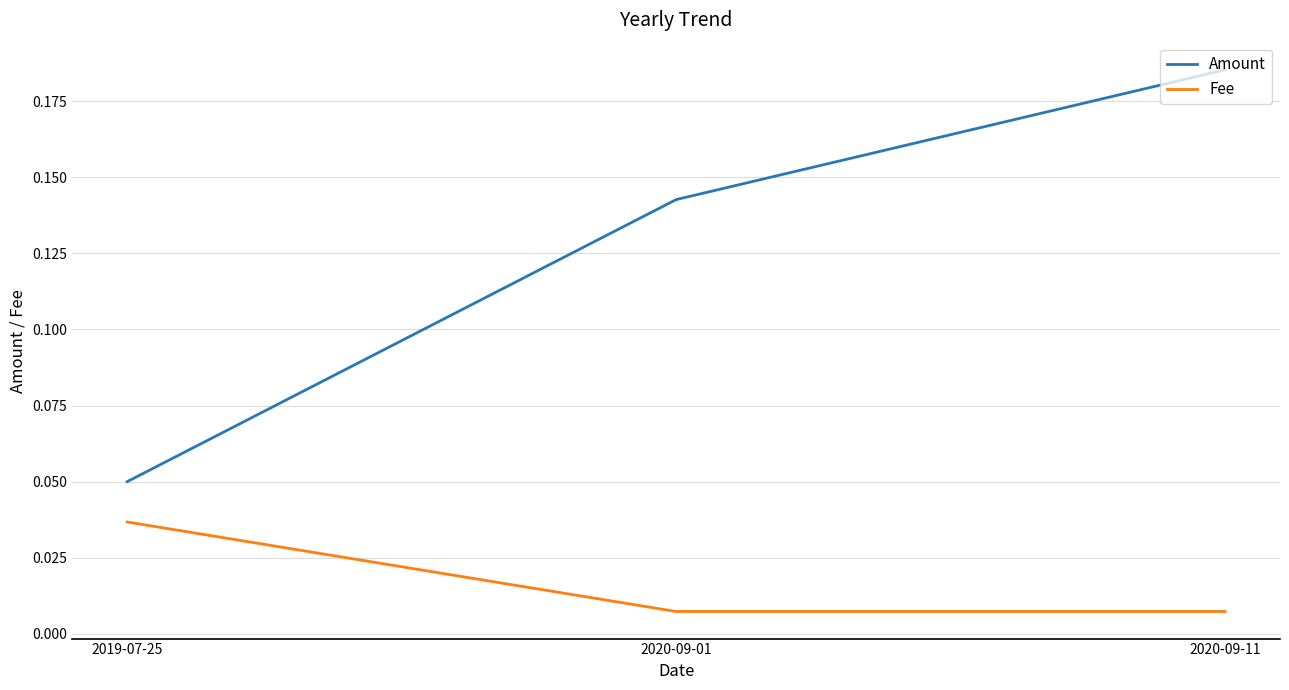

How many distinct data groups are displayed?

2